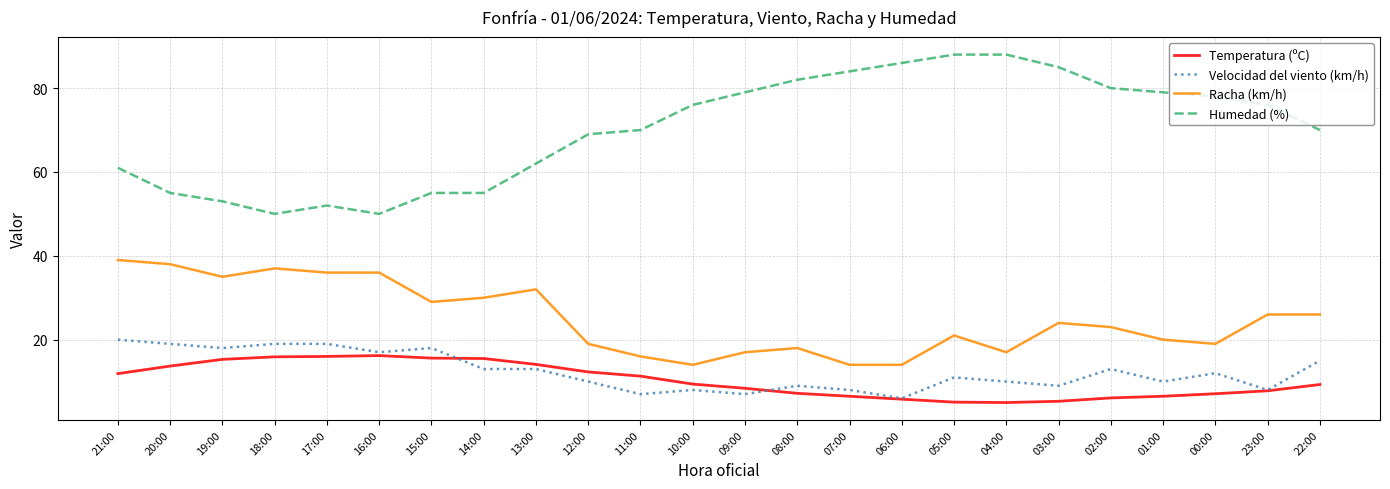

Which series has the largest total across all categories?

Humedad (%)